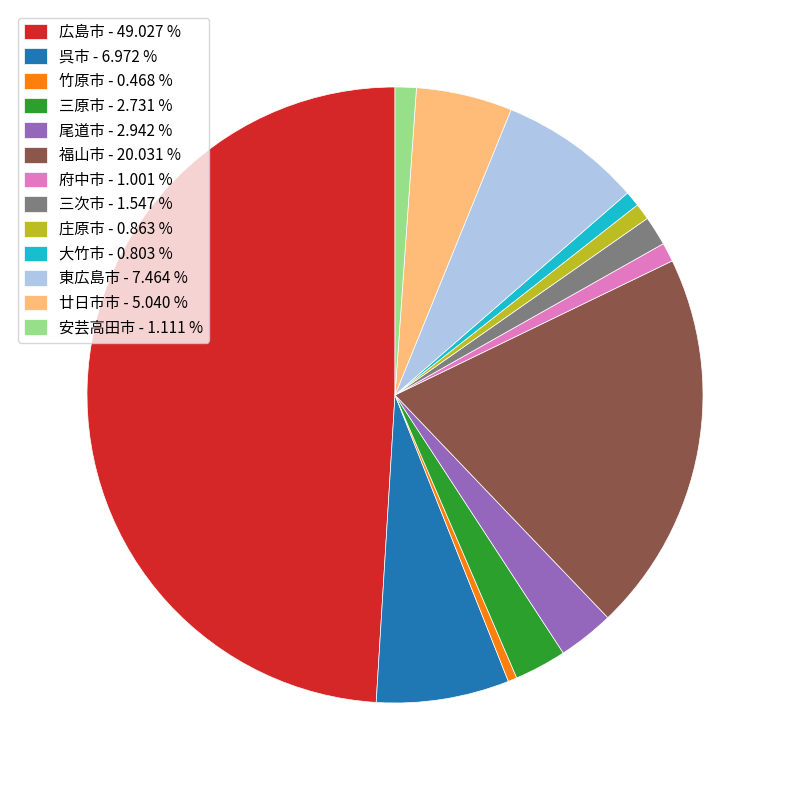

What is the largest slice in the pie chart?

広島市 - 49.027 %